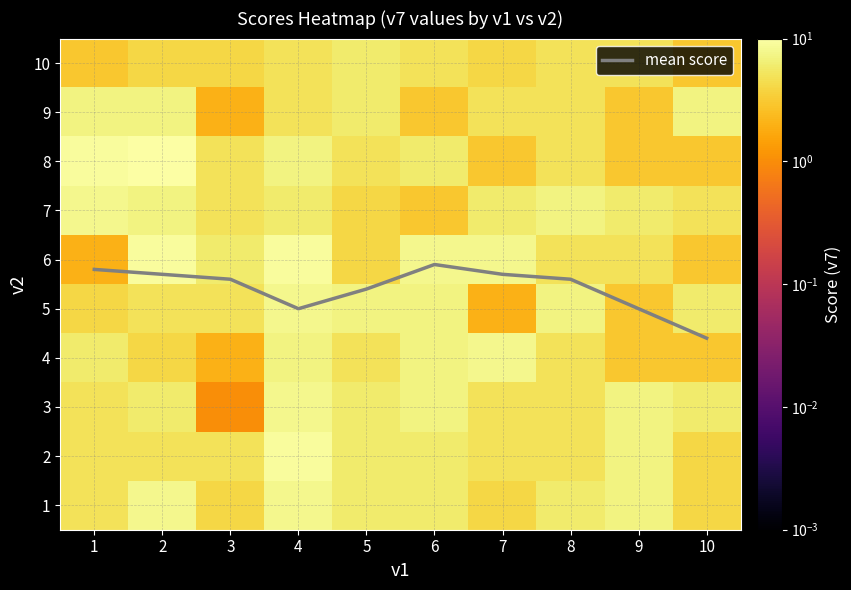

Is it true that mean score equals 9.3 at 7?

False